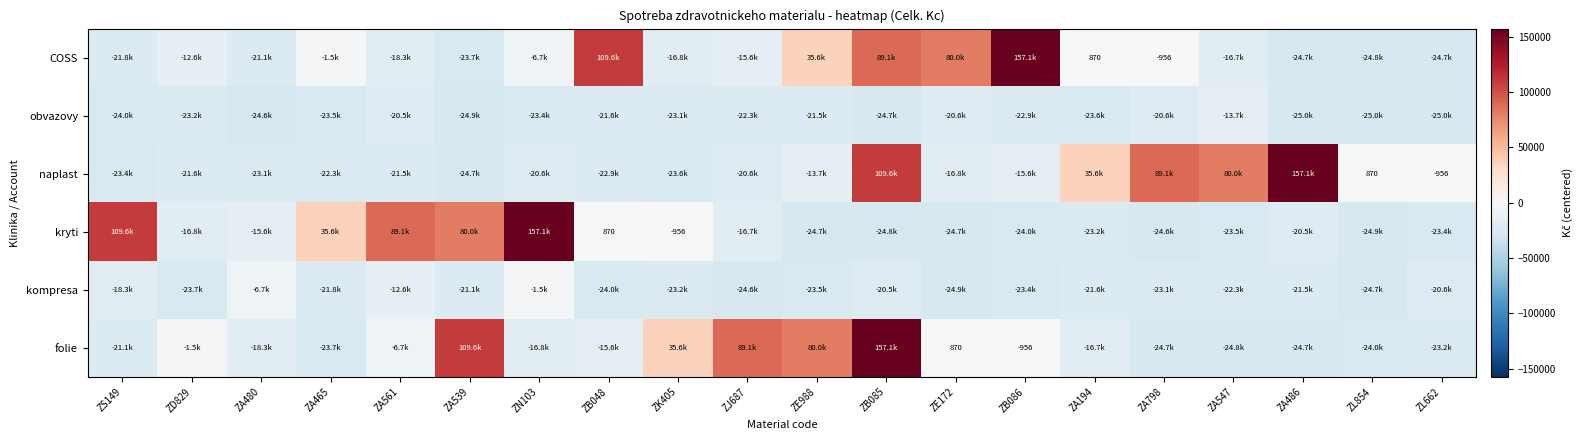

Where is folie nearest to the value 66162?

ZE988